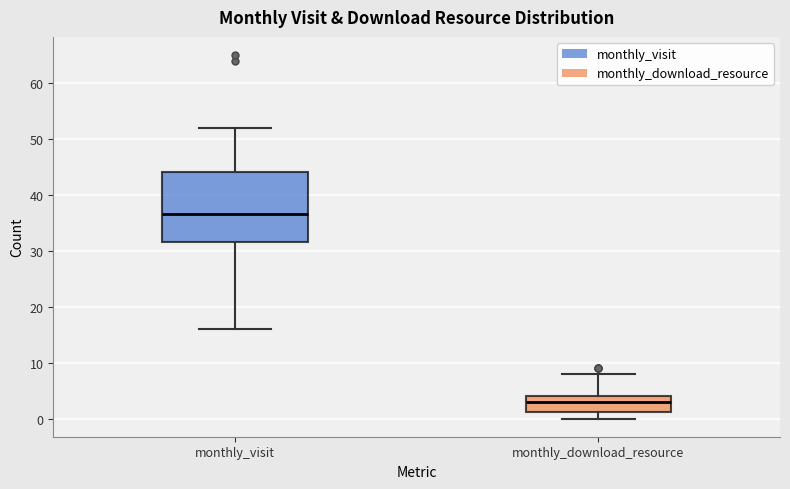

Where does the lower whisker of the box for monthly_visit end on the y-axis? The values are not printed on the chart, so give them approximately, as read against the axis.

16